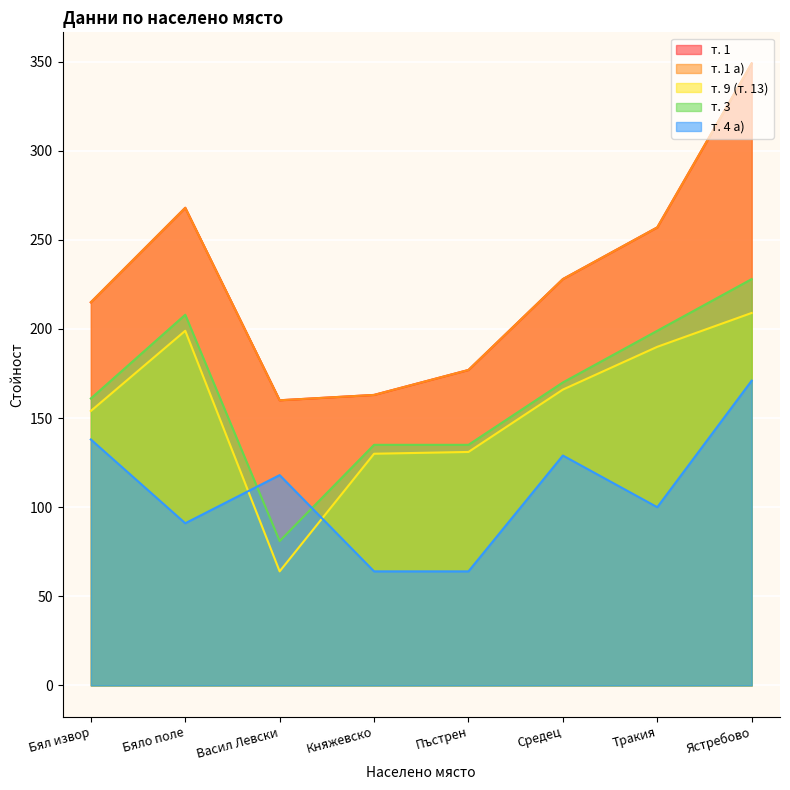

Which has a higher value, Средец or Пъстрен?

Средец